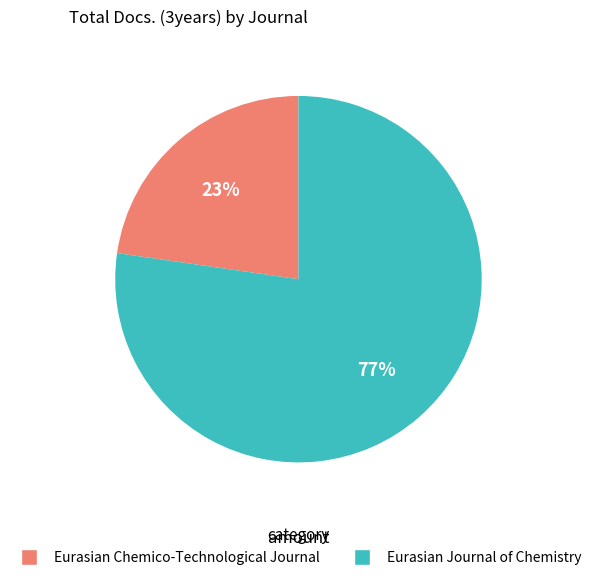

To the nearest percent, what percentage of the pie is Eurasian Chemico-Technological Journal?

23%